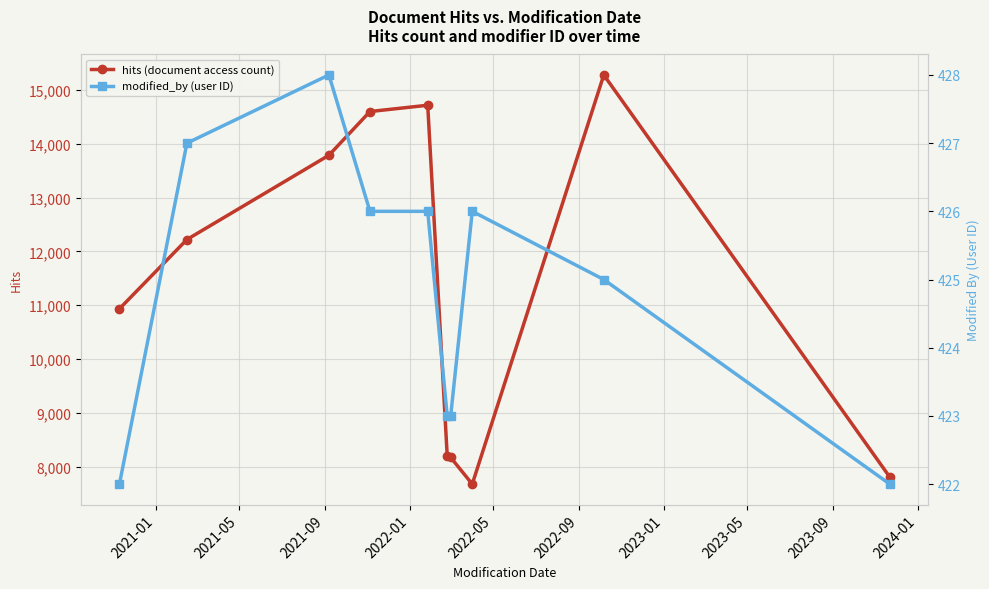

Reading left to right, transcribe all the data shown in this chart.

hits (document access count): 10934	12222	13788	14601	14718	8206	8171	7675	15281	7805
modified_by (user ID): 422	427	428	426	426	423	423	426	425	422